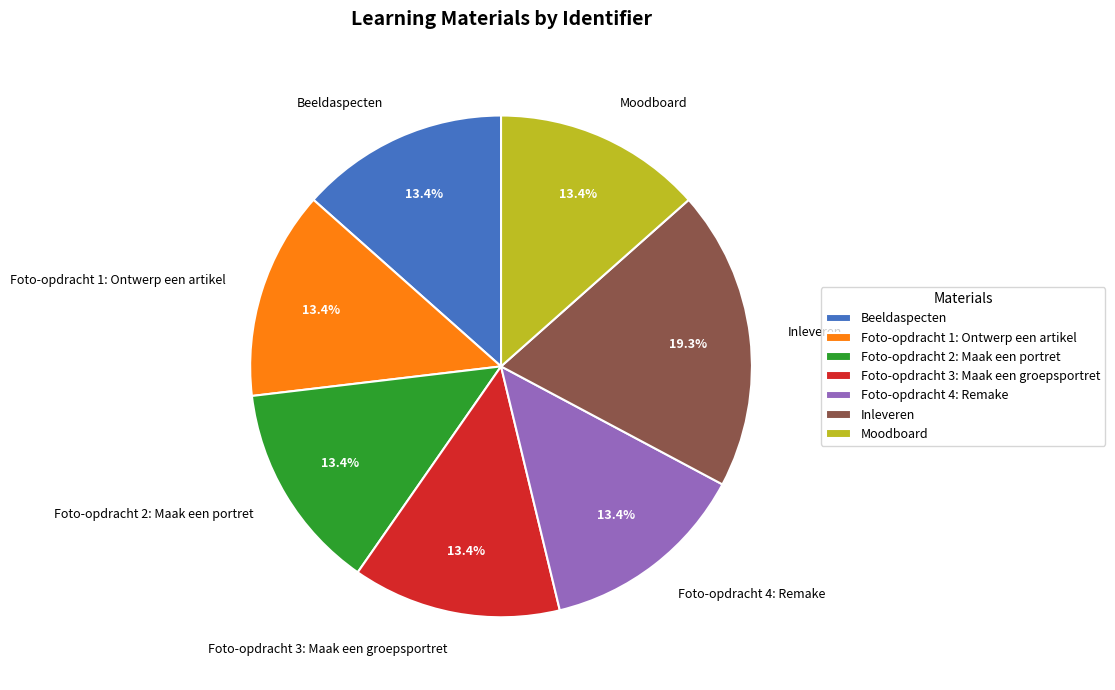

How many segments does this pie chart have?

7